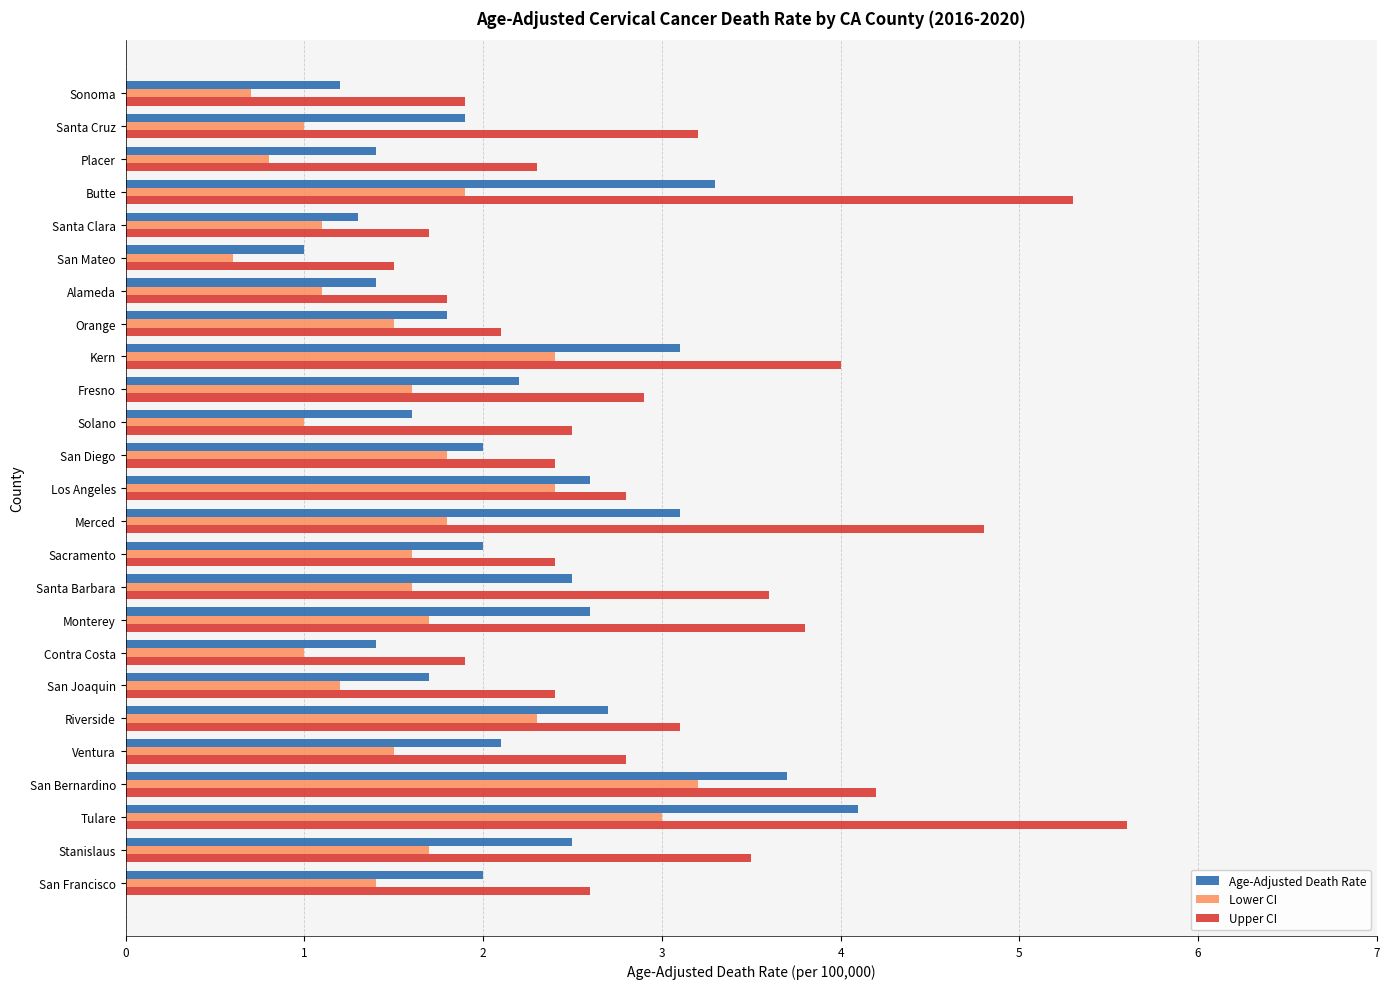

What is the spread (max minus min) of values at Ventura?

1.3